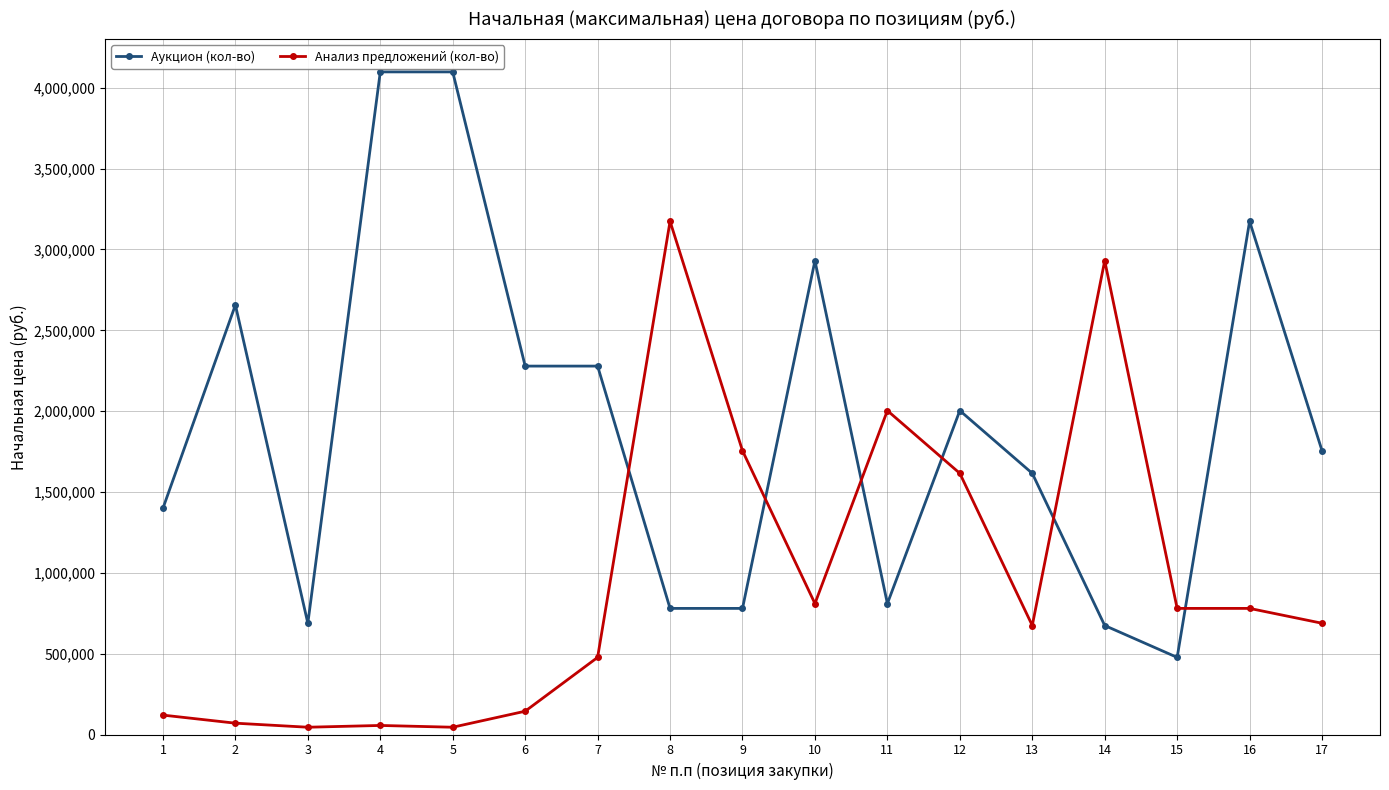

How many series are shown in this chart?

2